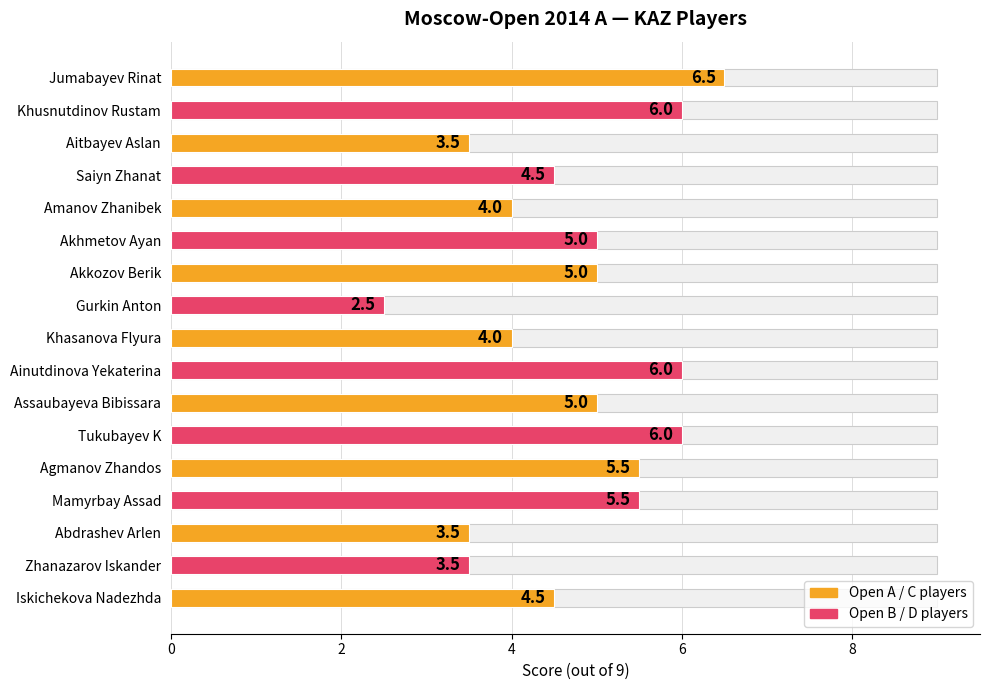

What is the smallest value displayed?

2.5